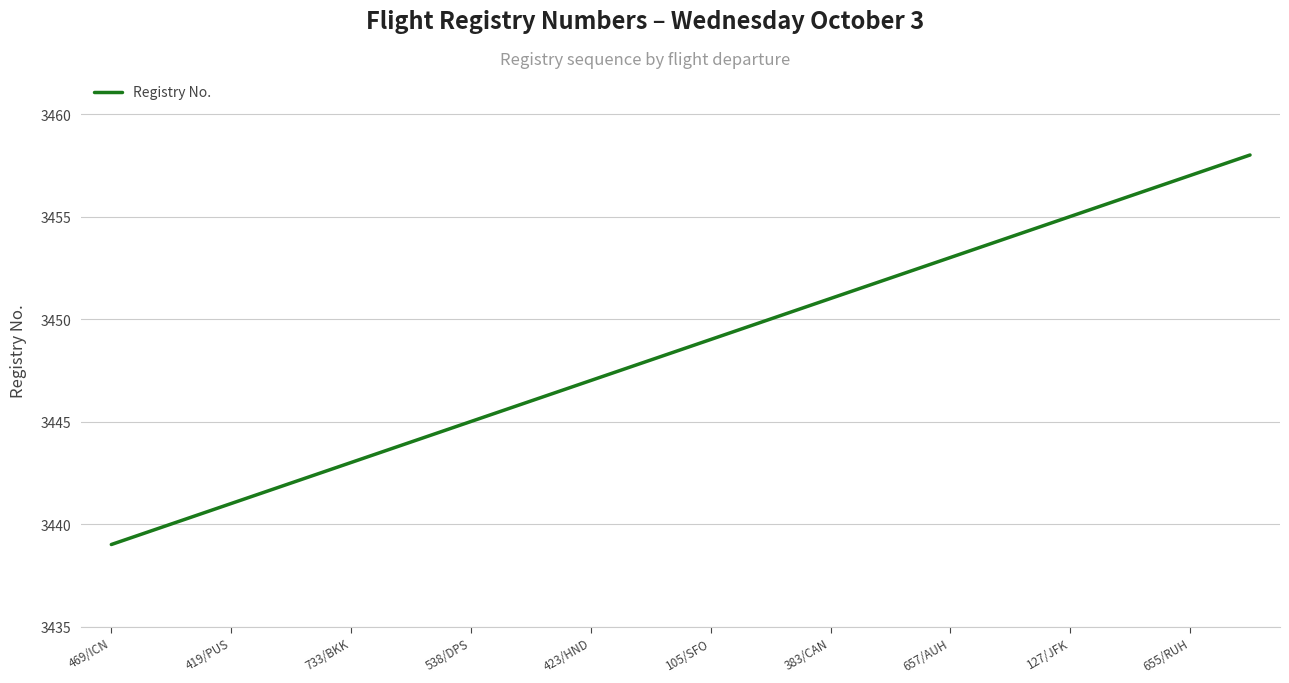

What is the minimum value shown in the chart?

3439